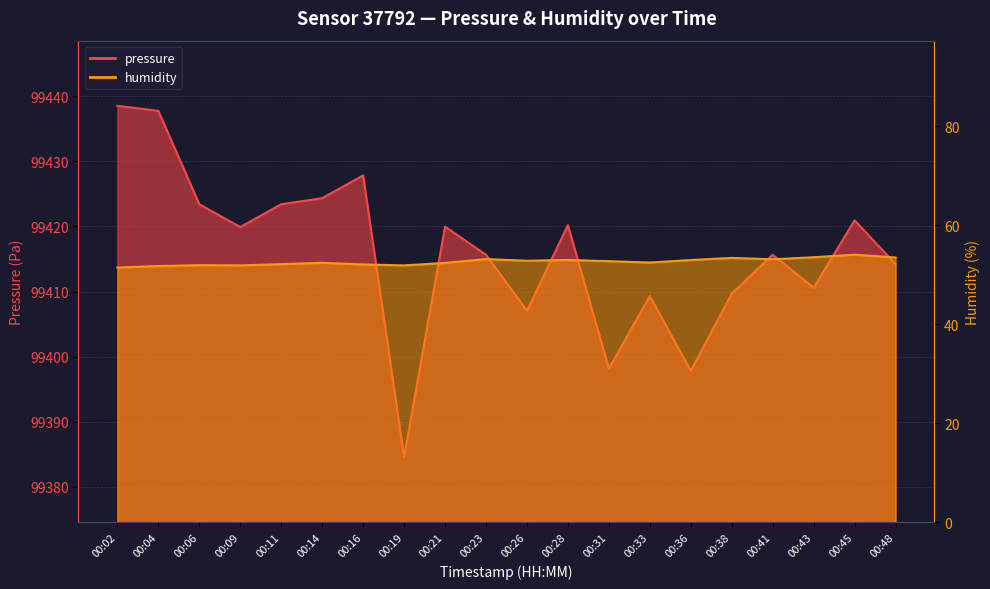

What is the value of the pressure point at the 10th from the left?

99415.7